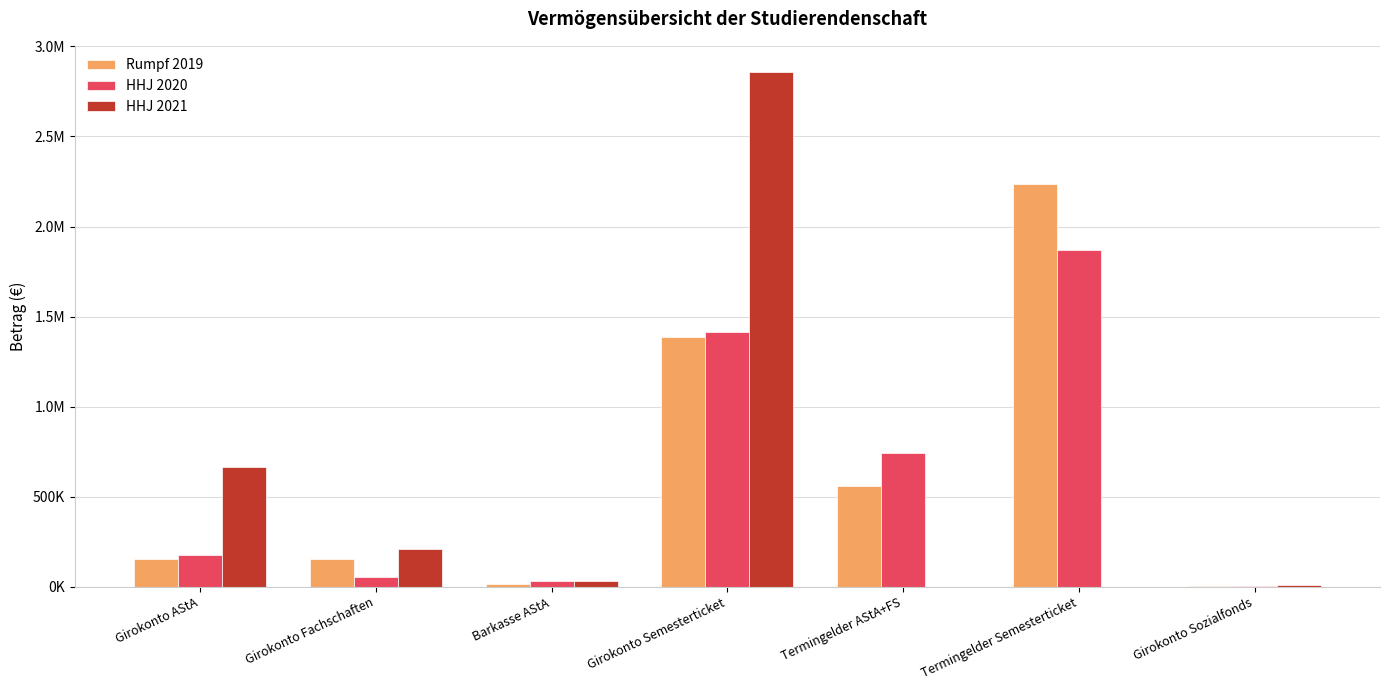

Are the bars horizontal?

No